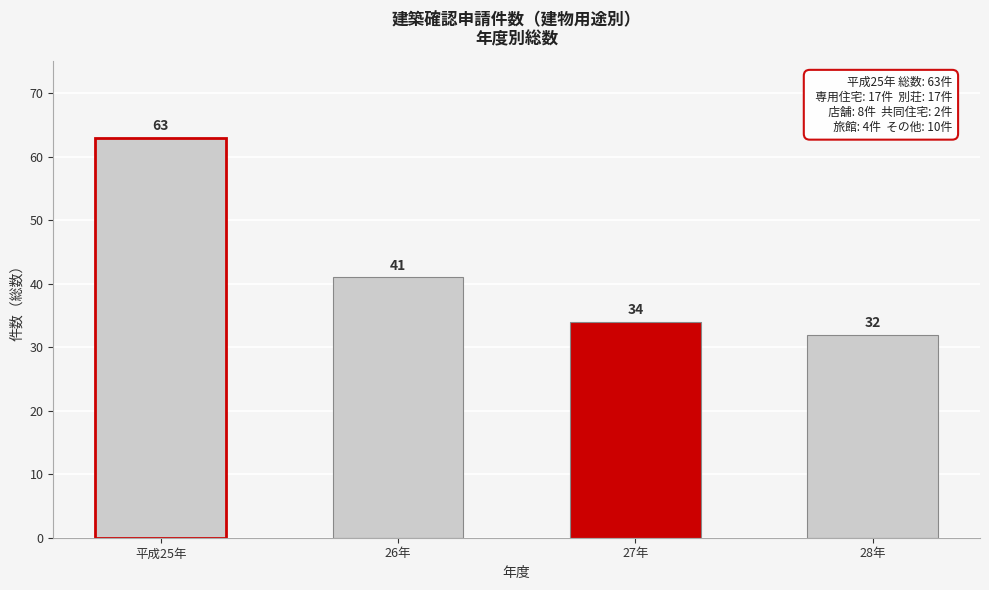

Reading left to right, transcribe all the data shown in this chart.

平成25年=63	26年=41	27年=34	28年=32